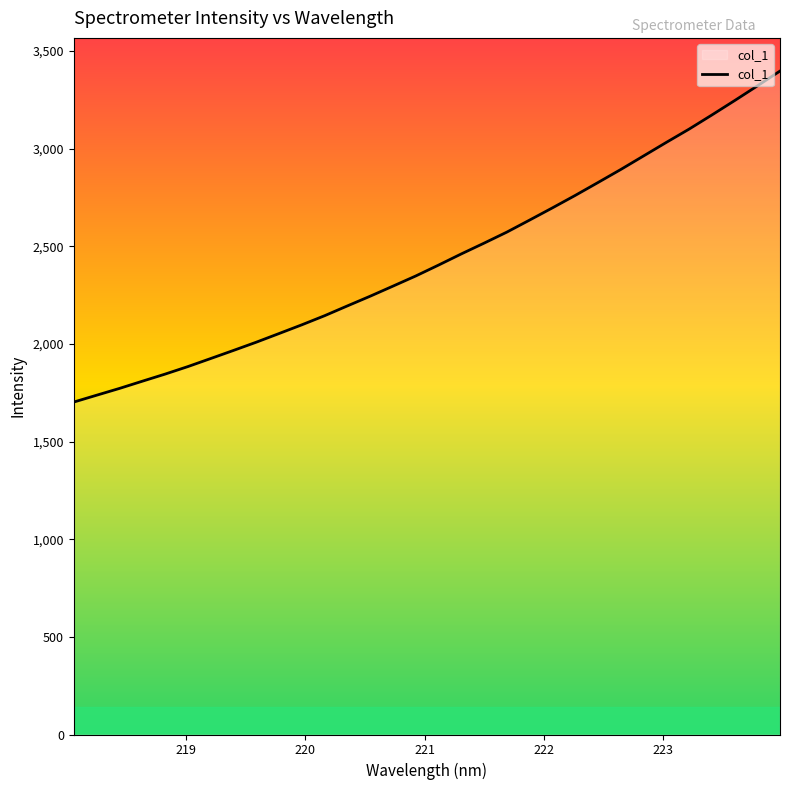

How many lines are shown in the chart?

1